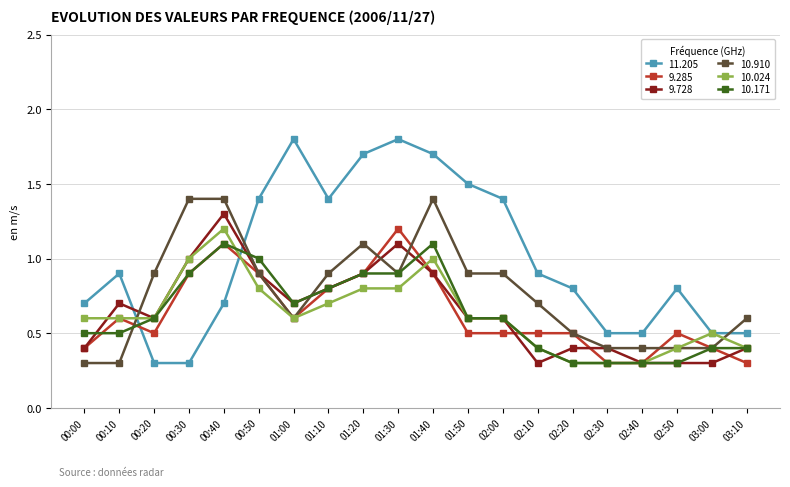

What is the greatest value displayed?

1.8